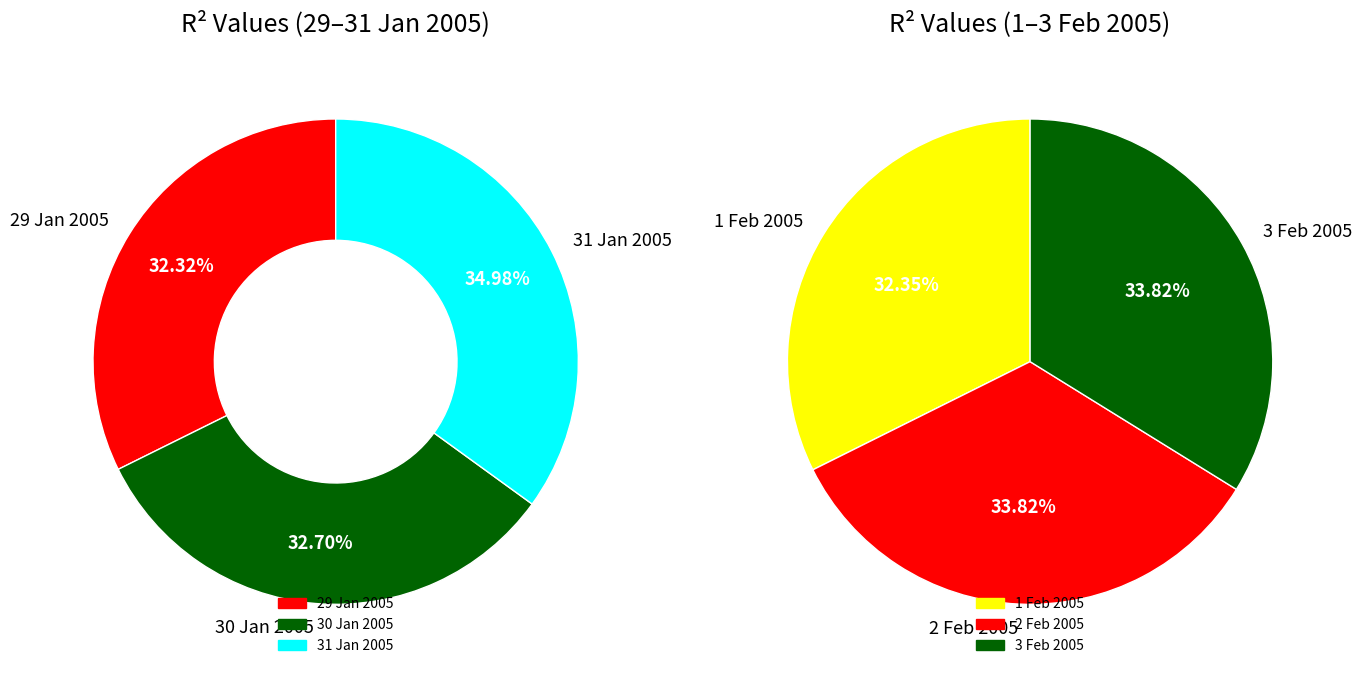

True or false: 2 Feb 2005 accounts for 7% of the total.

False